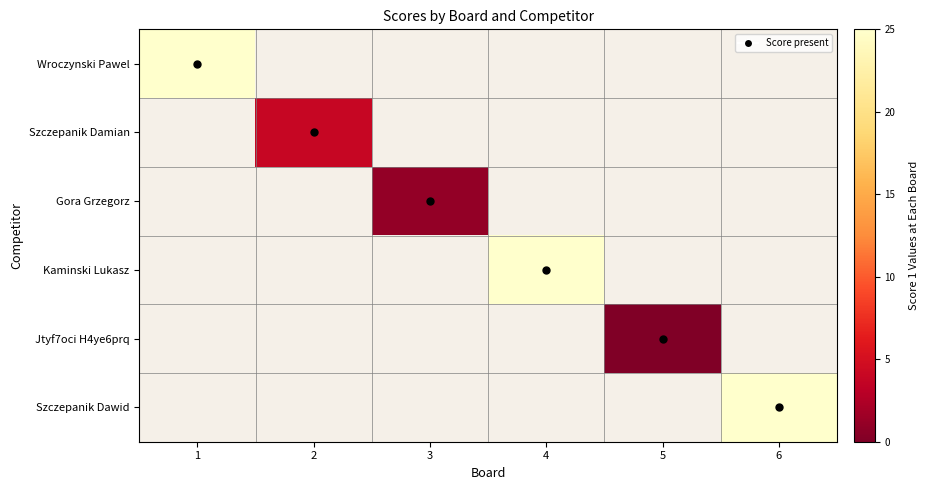

Which series has the largest range (max minus min)?

Wroczynski Pawel